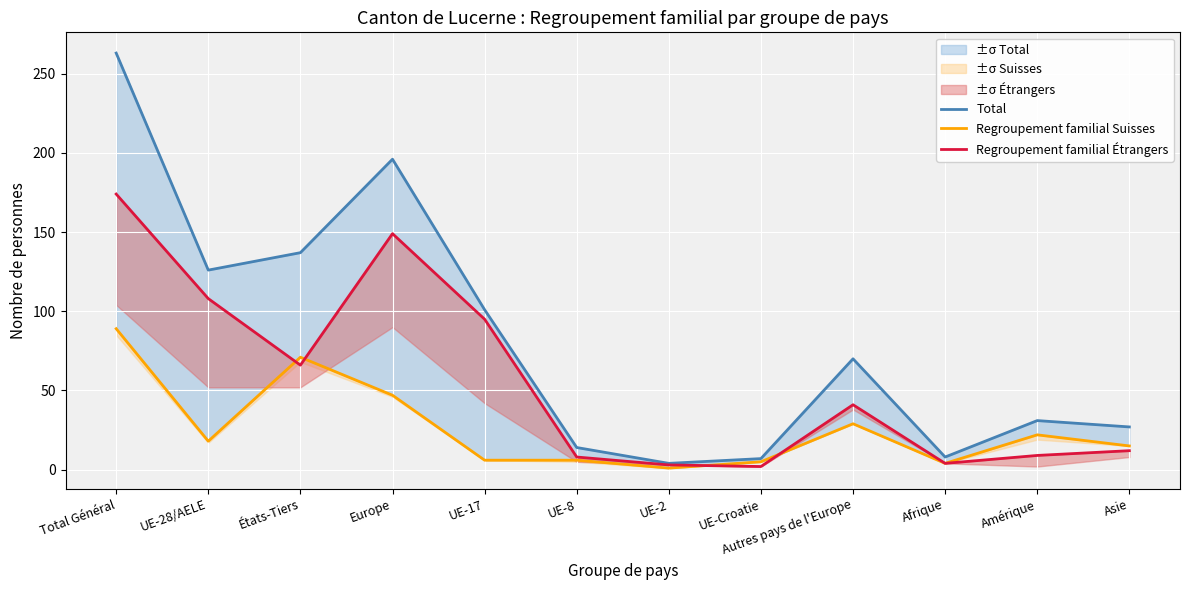

What is the label of the 6th point from the right?

UE-2